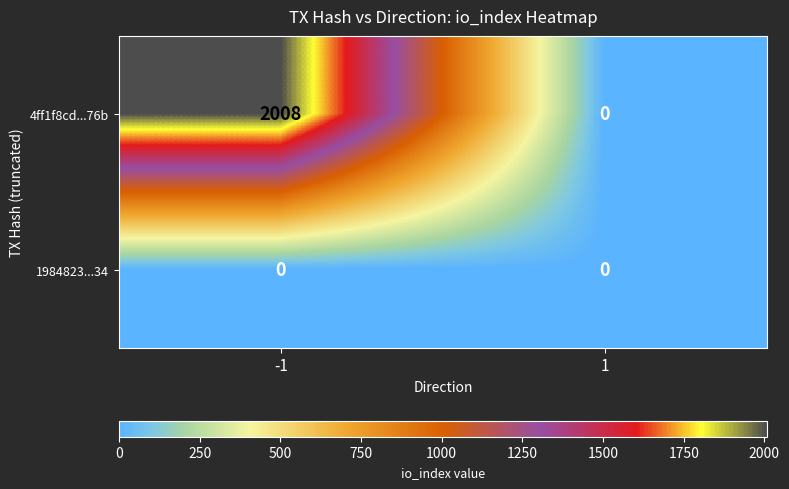

Which series has the widest spread of values?

4ff1f8cd...76b